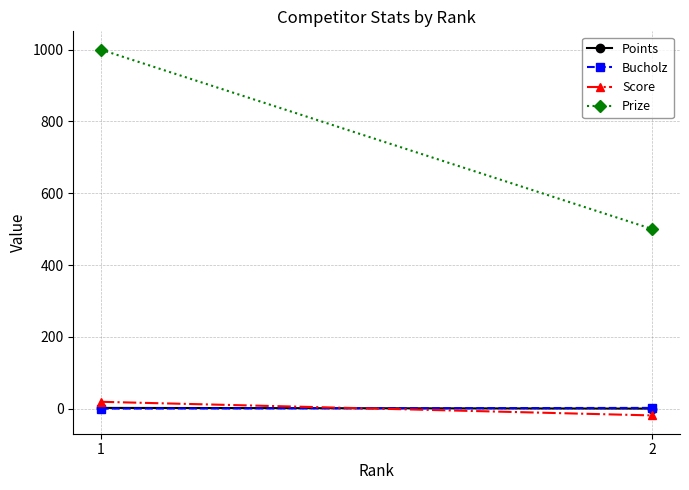

Which series has the largest total across all categories?

Prize